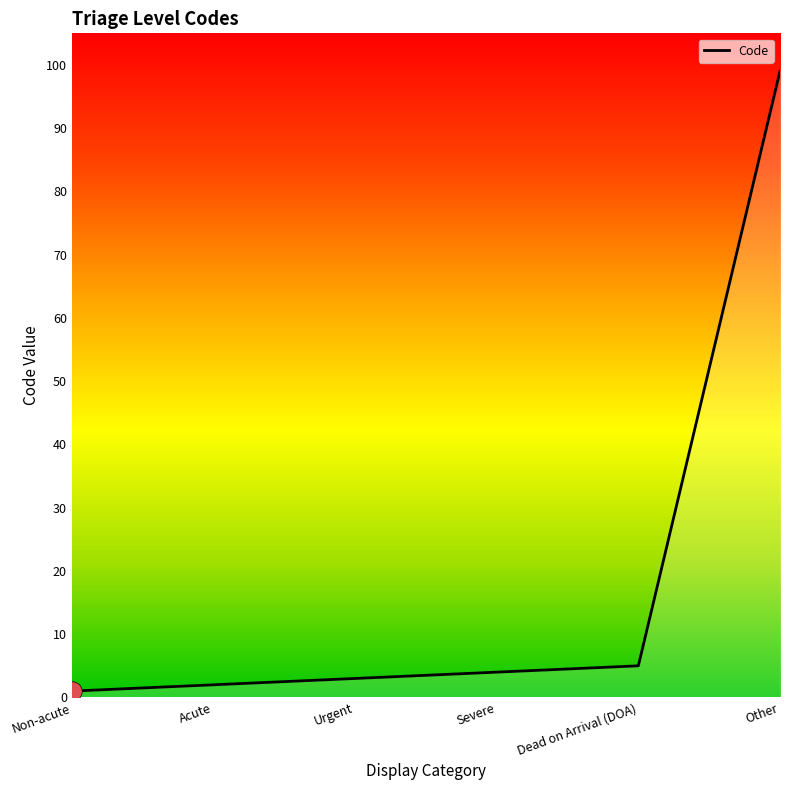

What is the sum of the values at Other and Severe?

103